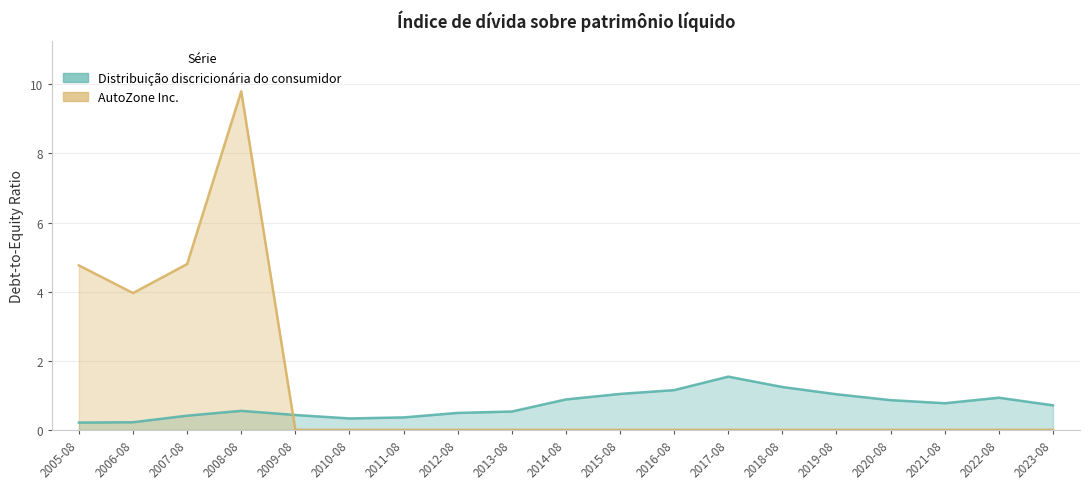

Is it true that AutoZone Inc. equals 0.0 at 2021-08?

True